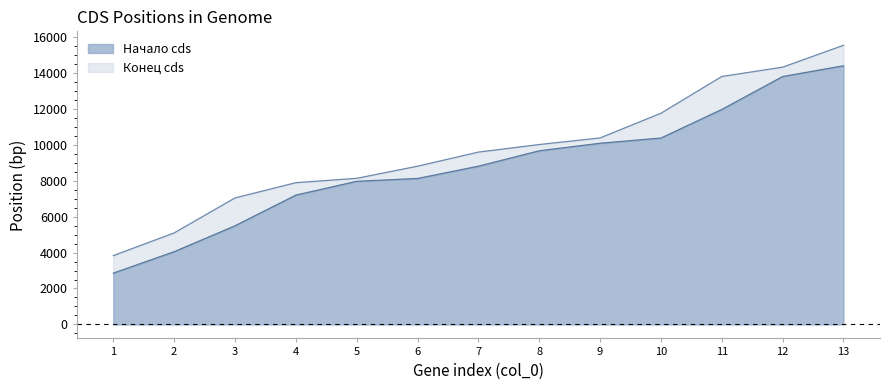

What is the average value of the Начало cds series?

8822